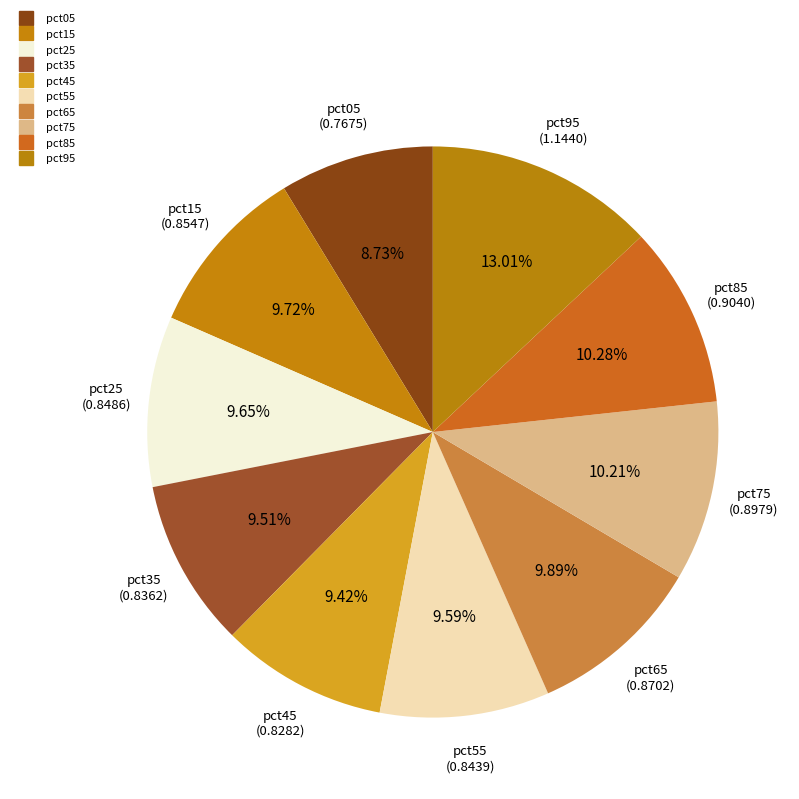

What is the total percentage of pct75 and pct35?

19.7%